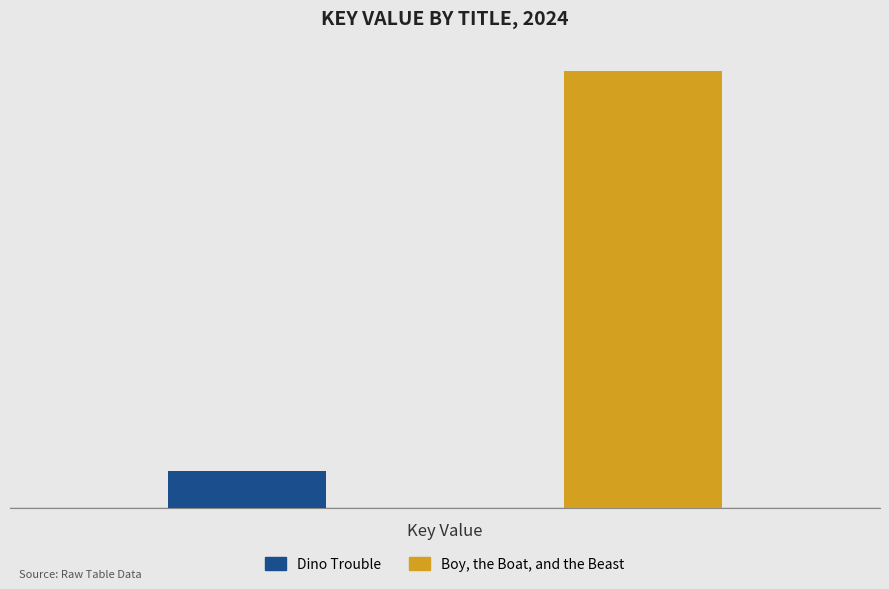

Are the bars grouped side by side (vs. stacked)?

Yes